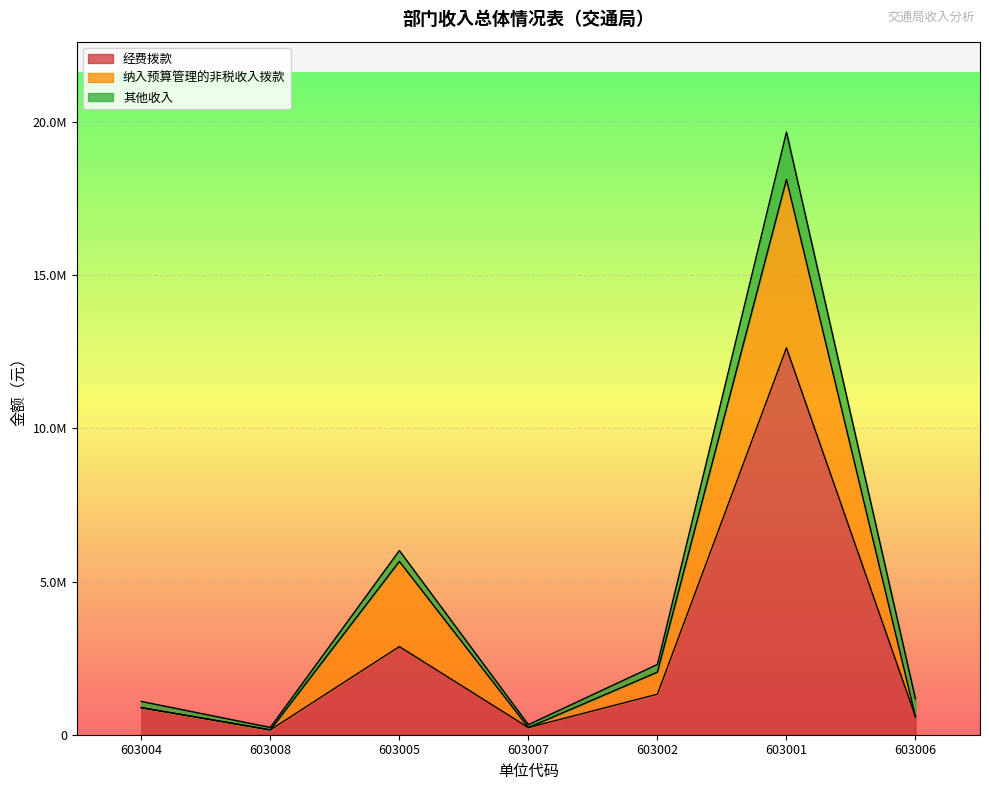

Rank the categories by 其他收入 value from lowest to highest.

603008, 603007, 603004, 603002, 603005, 603006, 603001